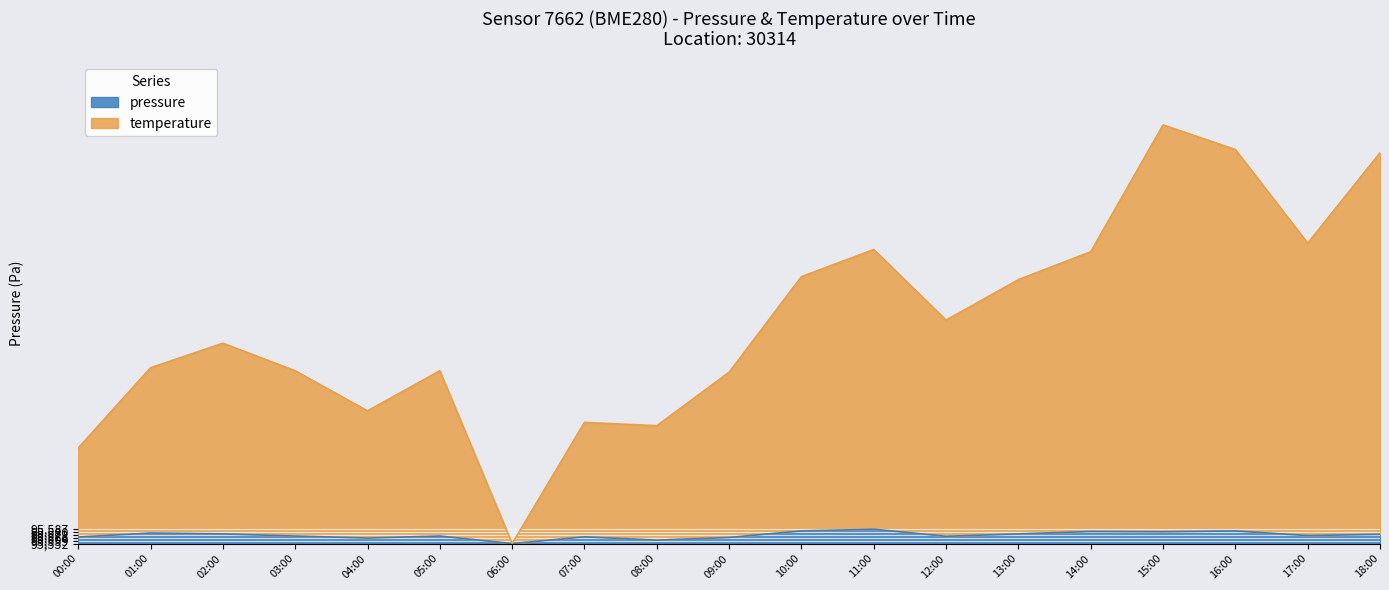

How many values in the temperature series are below 472?

9